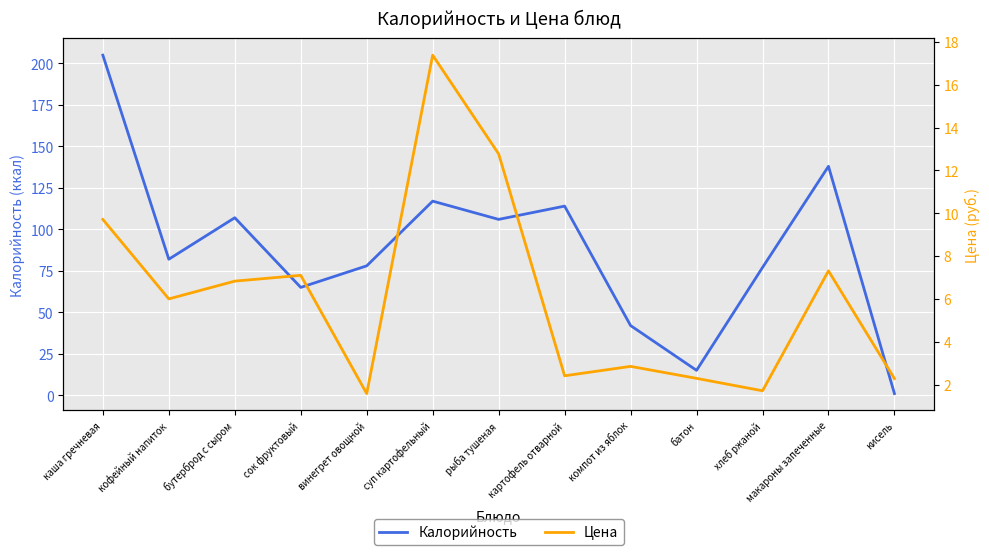

Rank the series by their maximum value, from lowest to highest.

Цена, Калорийность